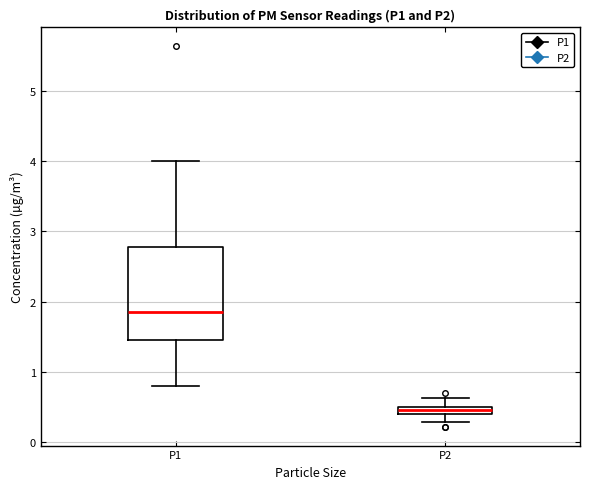

Which box has the highest median line?

P1